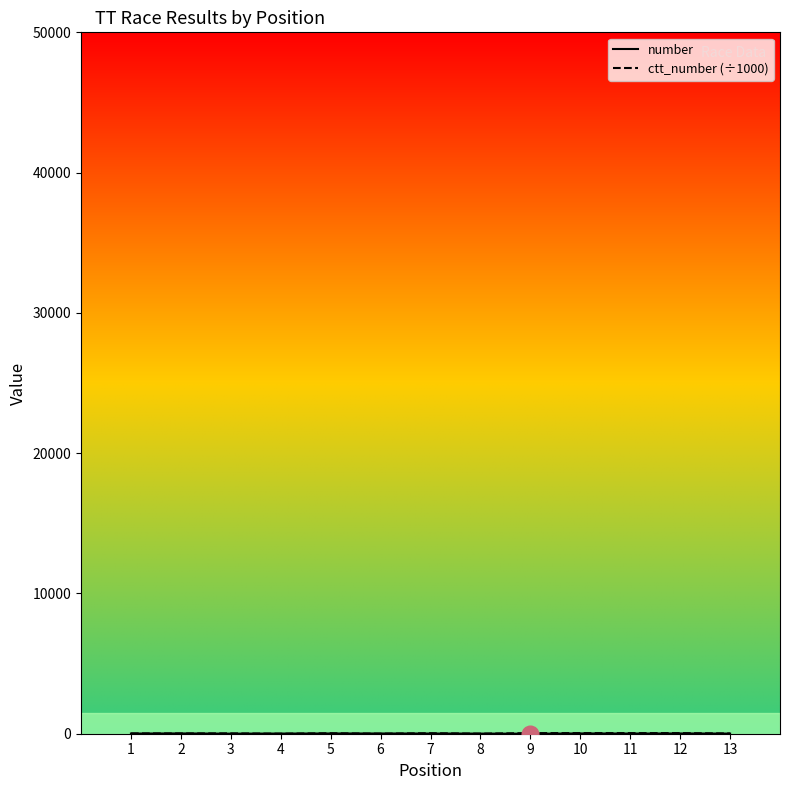

Between 2 and 9, which is larger?

2